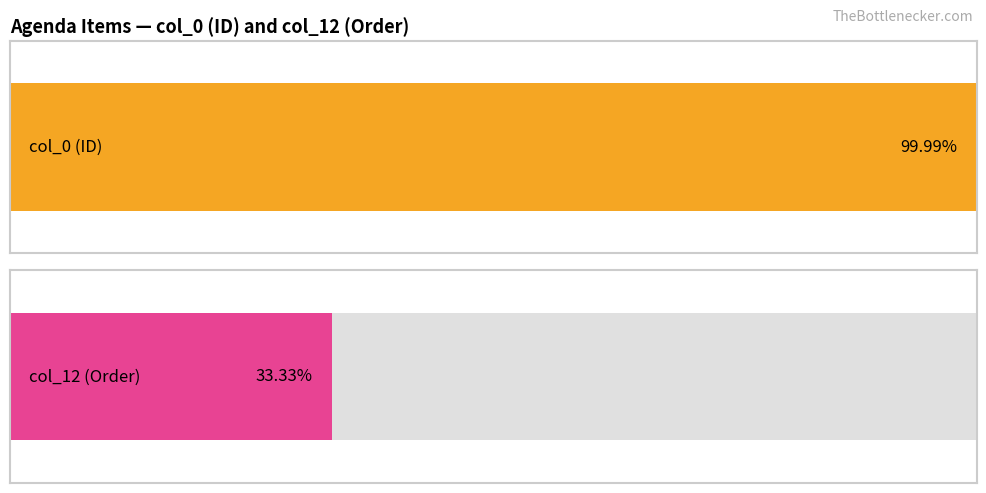

Is it true that col_0 equals 48718 at 48718?

True